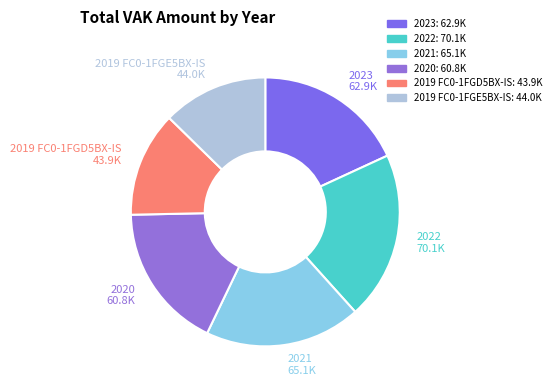

Which slice is the largest?

2022